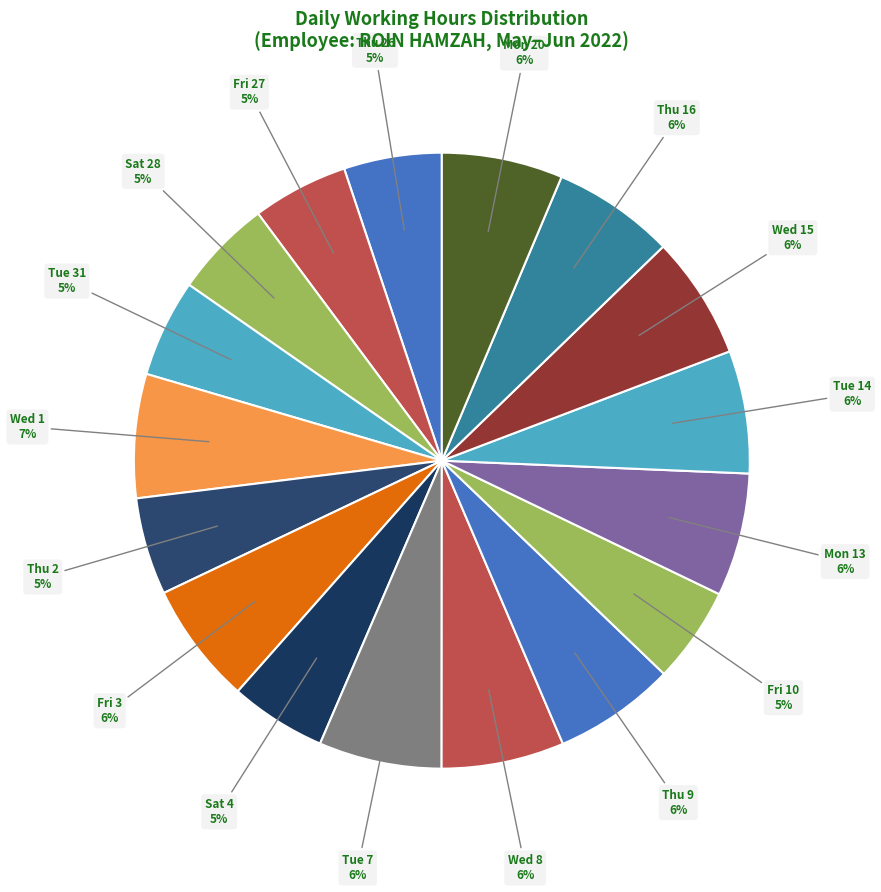

How many slices are in this pie chart?

17